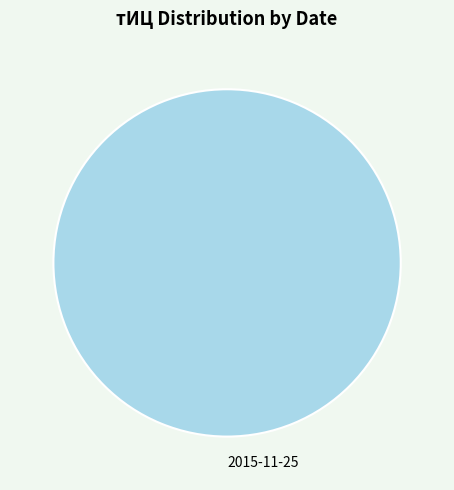

Which category accounts for the majority?

2015-11-25